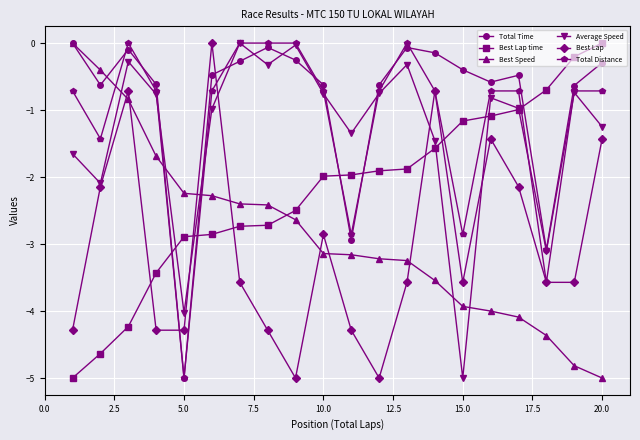

Does the chart have visible grid lines?

Yes